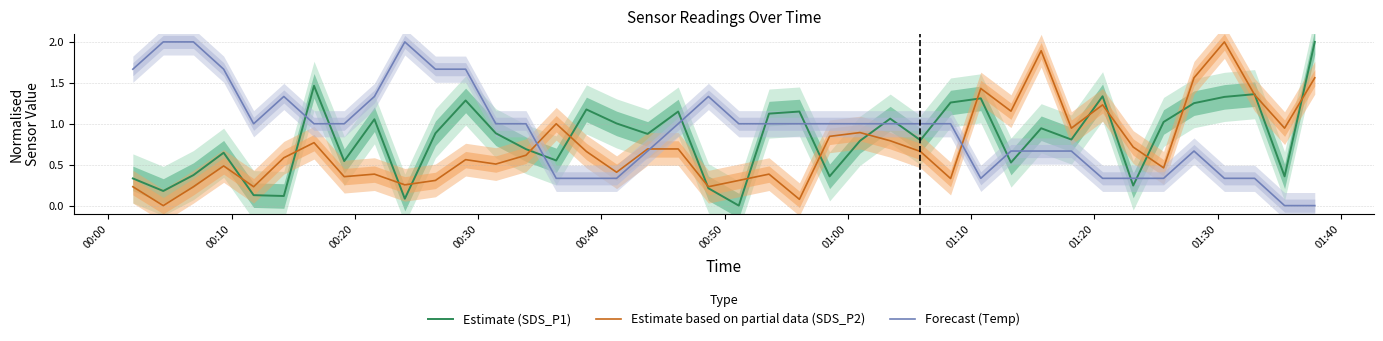

True or false: Forecast (Temp) and Estimate based on partial data (SDS_P2) intersect in this chart.

True